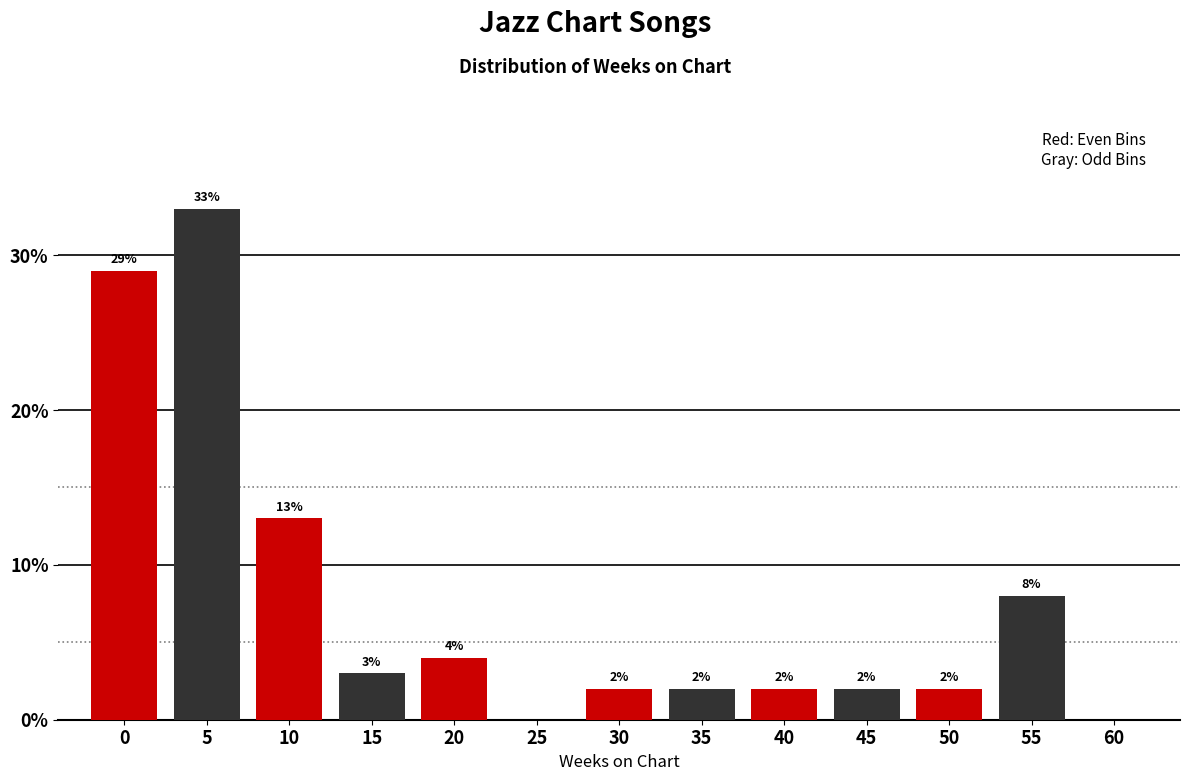

Reading left to right, extract all data points from this chart.

0=29.0	5=33.0	10=13.0	15=3.0	20=4.0	25=0.0	30=2.0	35=2.0	40=2.0	45=2.0	50=2.0	55=8.0	60=0.0